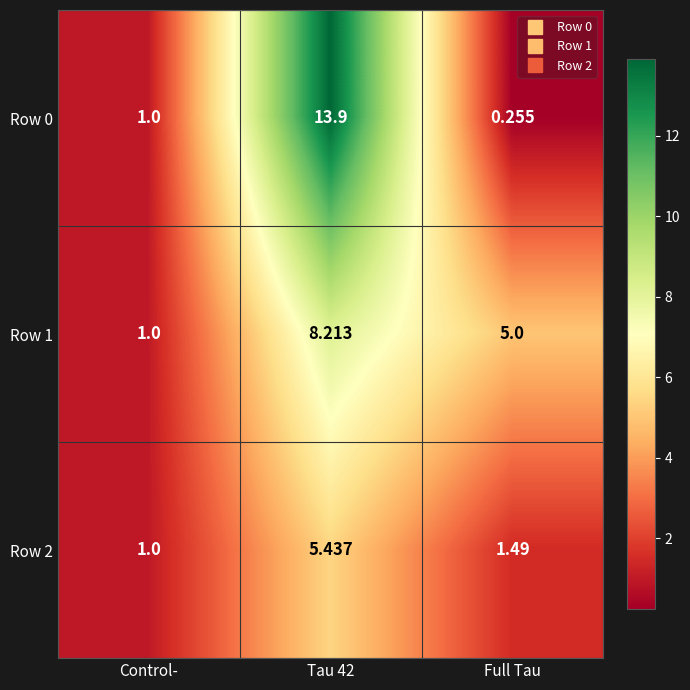

Between Tau 42 and Full Tau, which series saw the biggest shift?

Row 0